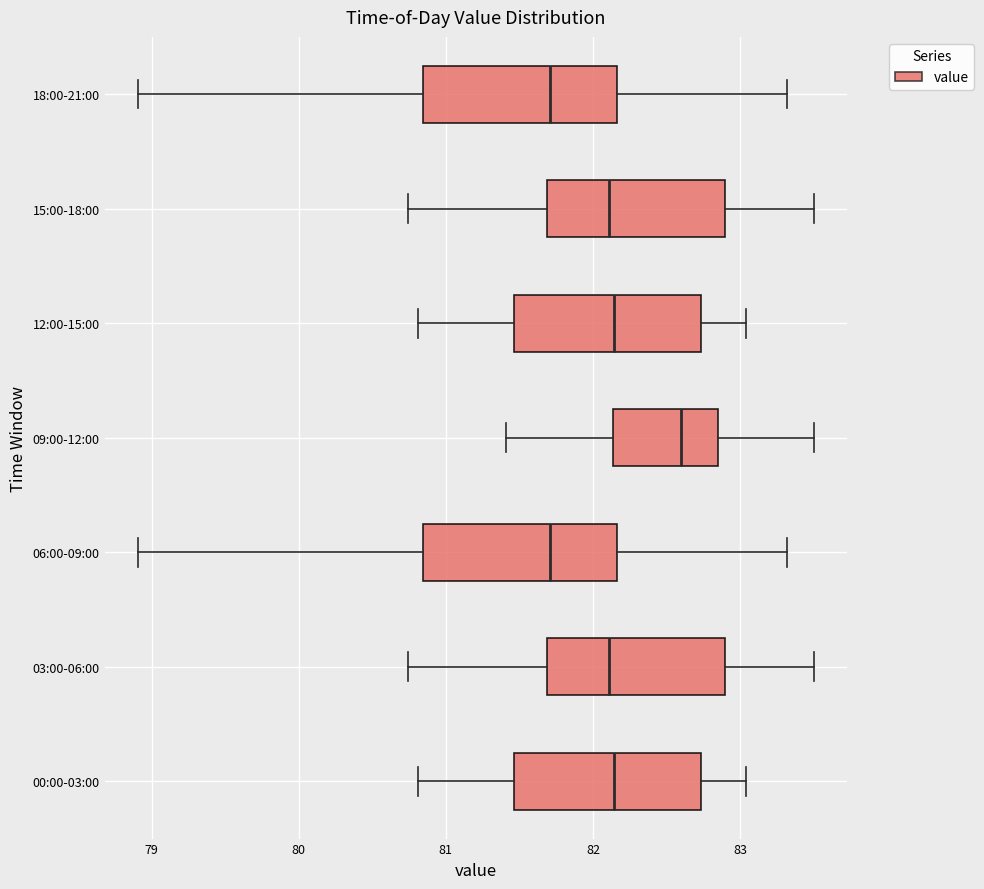

Reading bottom to top, read every box against the x-axis: the position of its median line, the range the box covers, and the ends of its whiskers. The values are not printed on the chart, so give them approximately, as read against the axis.

00:00-03:00: median 82.1, box 81.5 to 82.7, whiskers 80.8 to 83.0
03:00-06:00: median 82.1, box 81.7 to 82.9, whiskers 80.7 to 83.5
06:00-09:00: median 81.7, box 80.8 to 82.2, whiskers 78.9 to 83.3
09:00-12:00: median 82.6, box 82.1 to 82.8, whiskers 81.4 to 83.5
12:00-15:00: median 82.1, box 81.5 to 82.7, whiskers 80.8 to 83.0
15:00-18:00: median 82.1, box 81.7 to 82.9, whiskers 80.7 to 83.5
18:00-21:00: median 81.7, box 80.8 to 82.2, whiskers 78.9 to 83.3